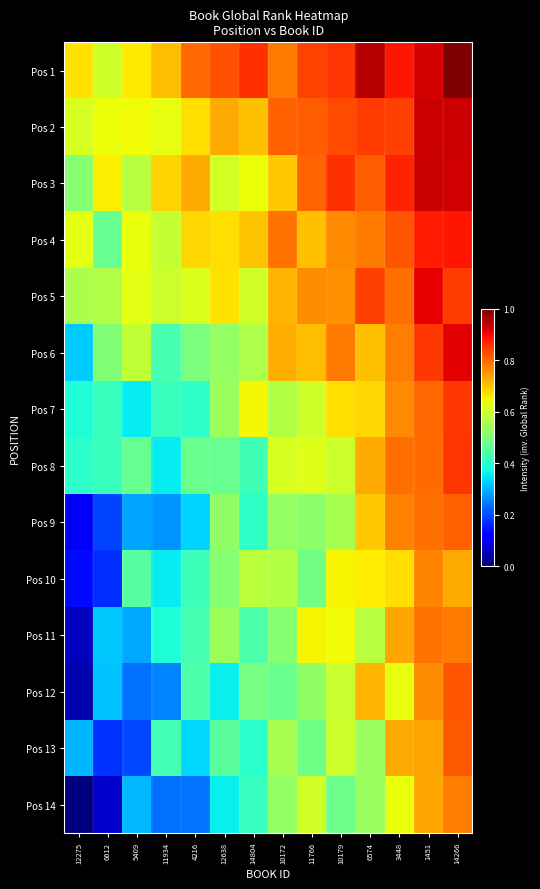

What is the total value across all series at 10179?

9.6